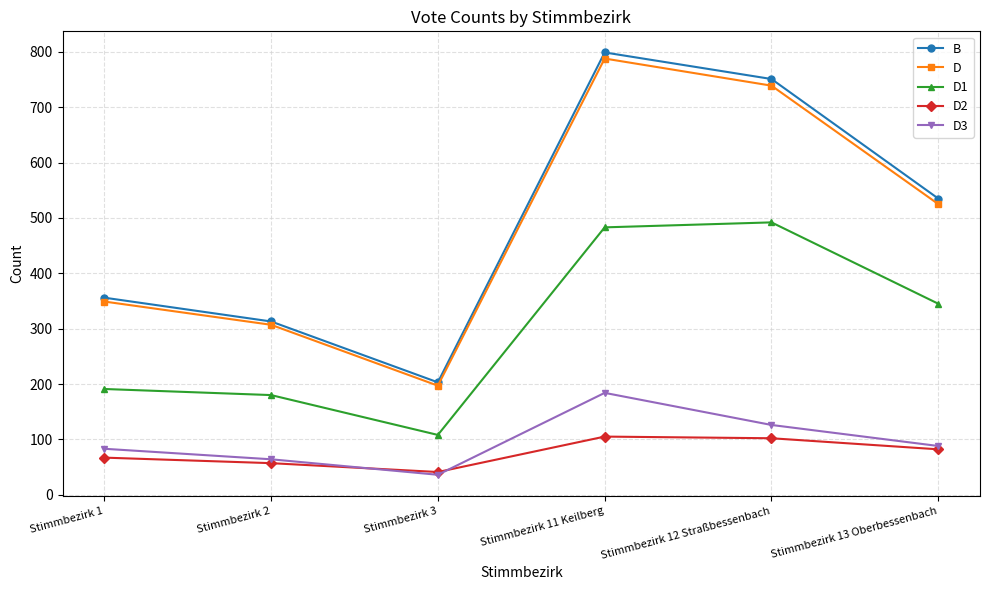

Which series has the widest spread of values?

B